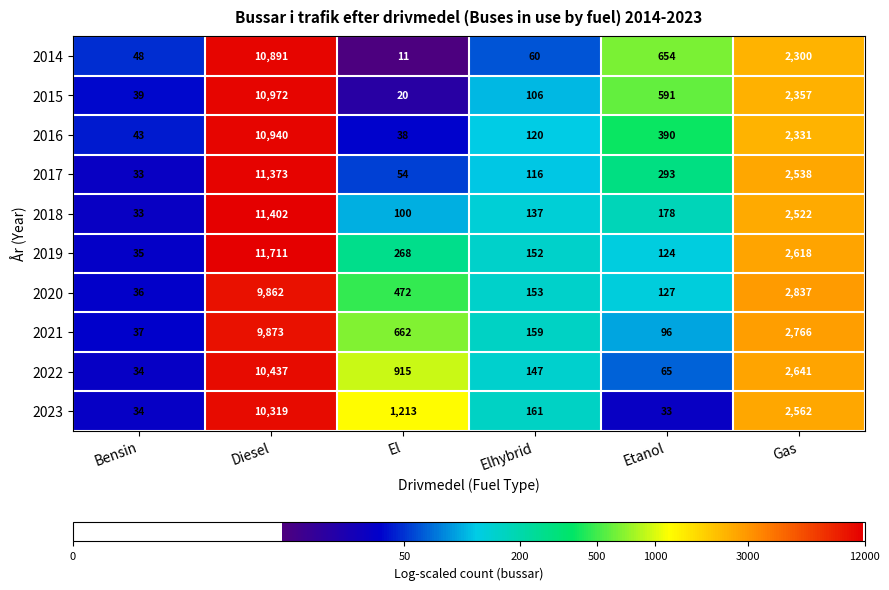

At which category is the sum across all series the highest?

Diesel